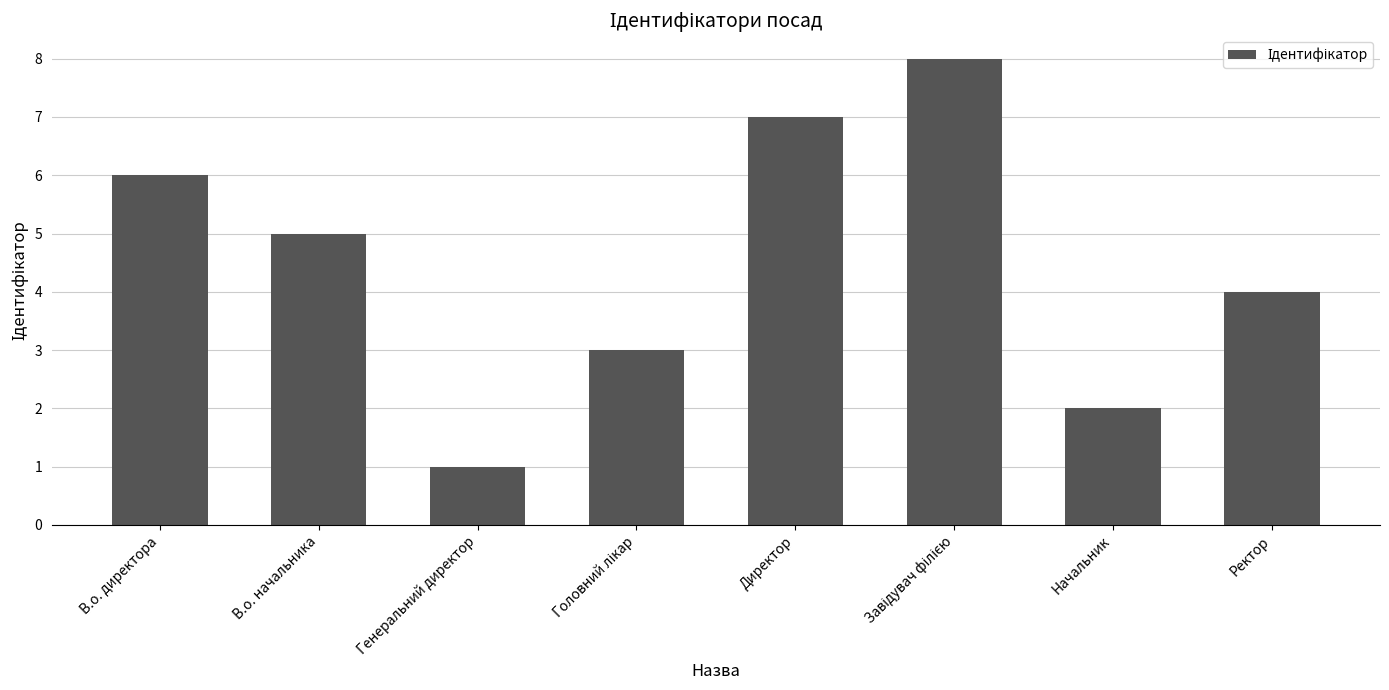

What is the ratio of the value at Директор to the value at Генеральний директор?

7.0